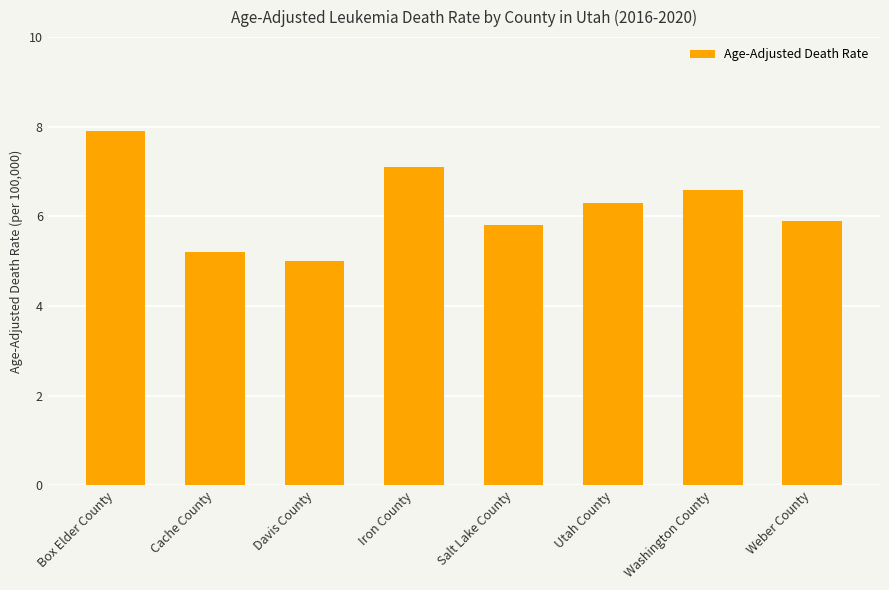

How many data points are less than 6?

4